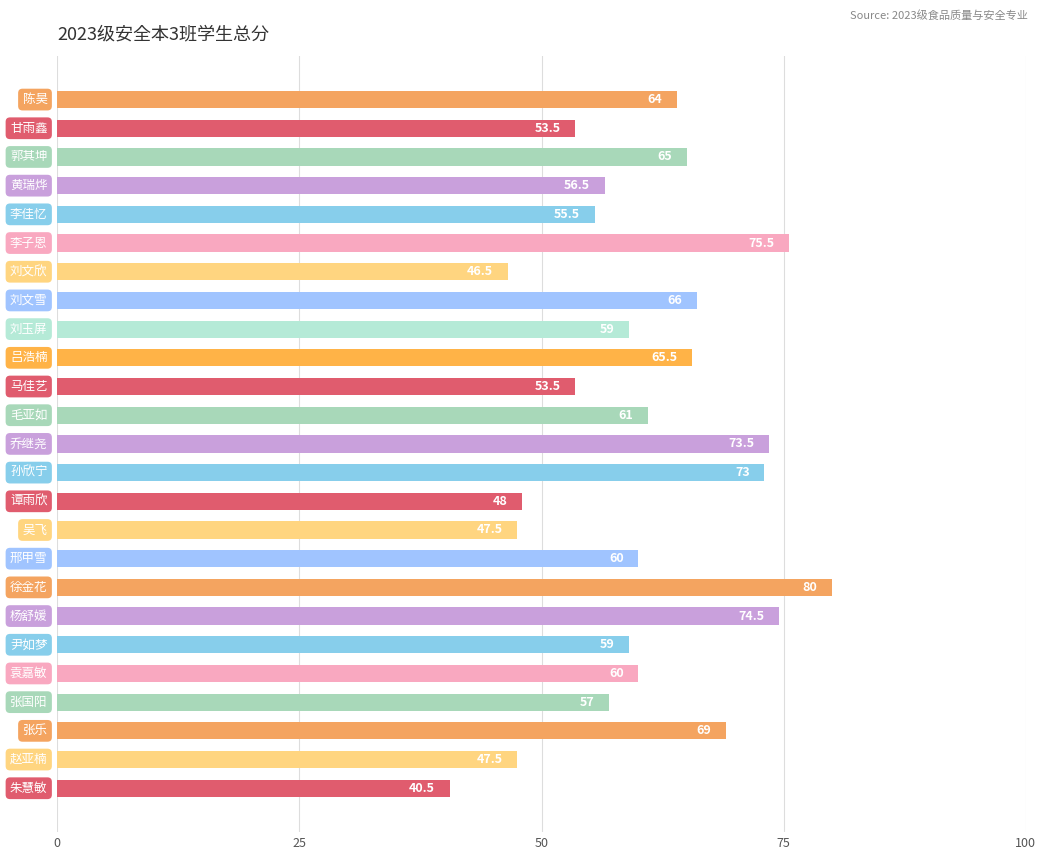

What is the greatest value displayed?

80.0